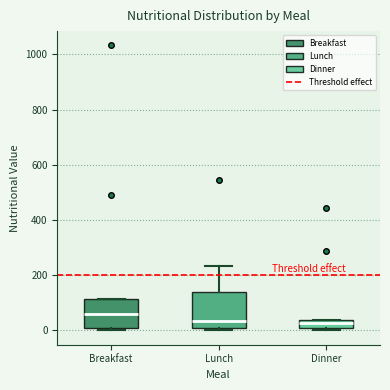

Which box's median line is the highest?

Breakfast